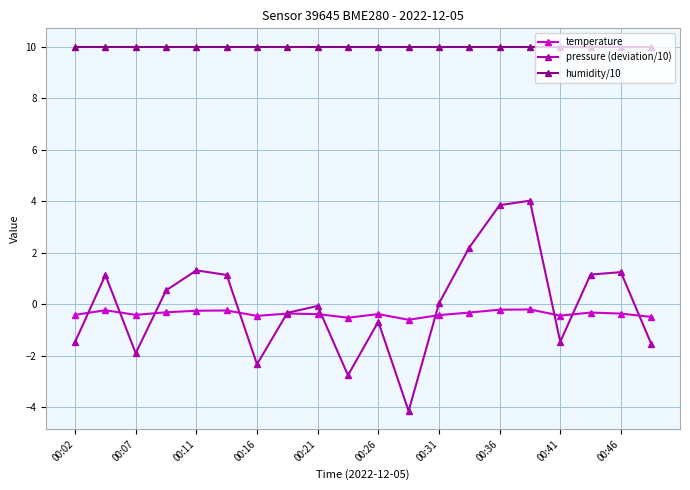

Count the number of data series in this chart.

3